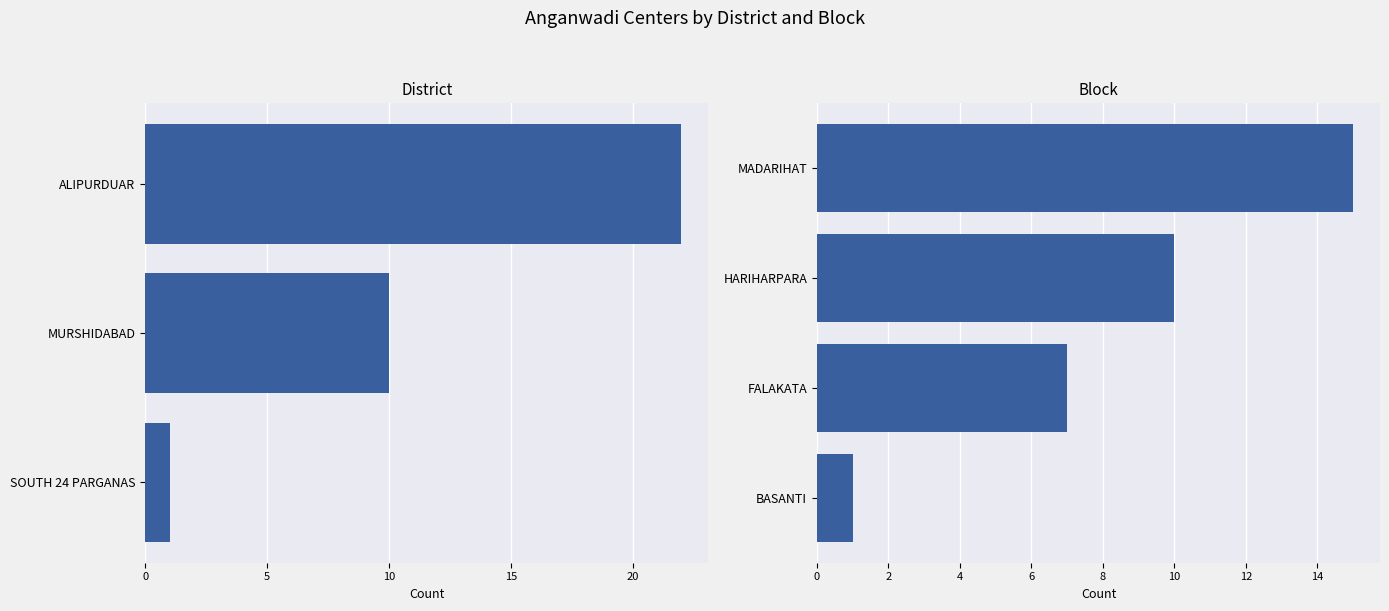

What is the difference between the values at SOUTH 24 PARGANAS and ALIPURDUAR?

21